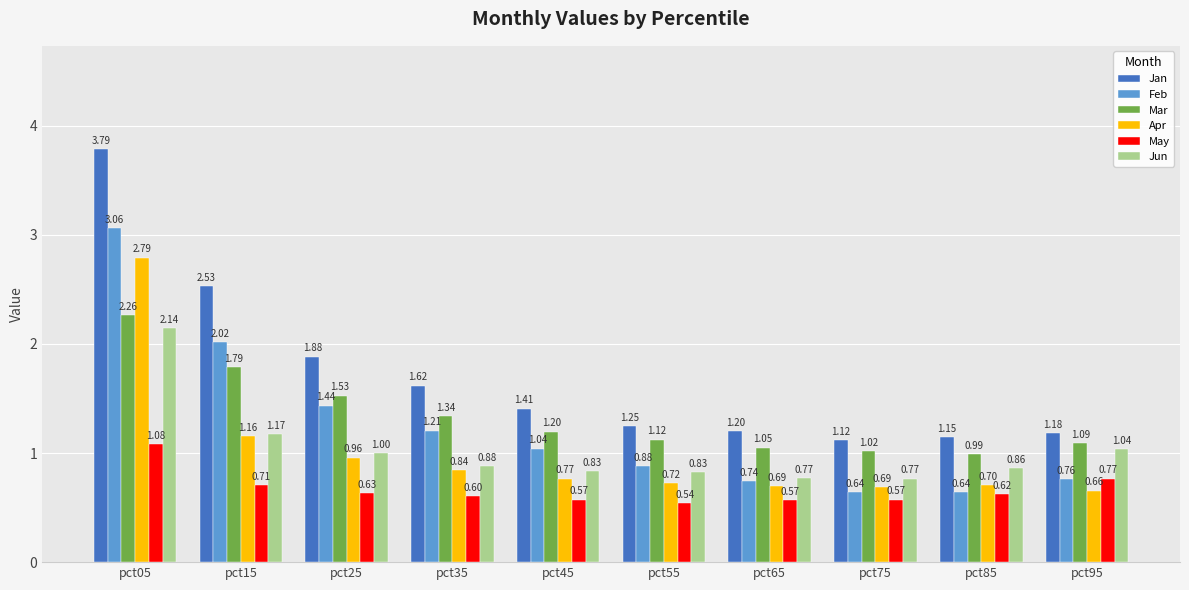

Rank the series by their maximum value, from highest to lowest.

Jan, Feb, Apr, Mar, Jun, May